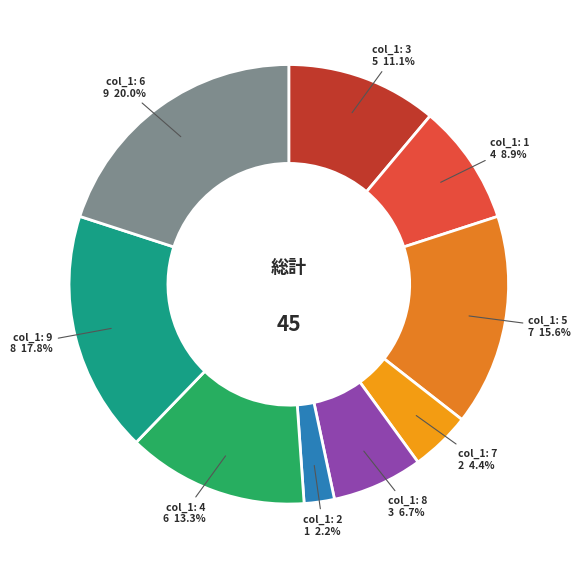

To the nearest percent, what portion does 3 represent?

11%